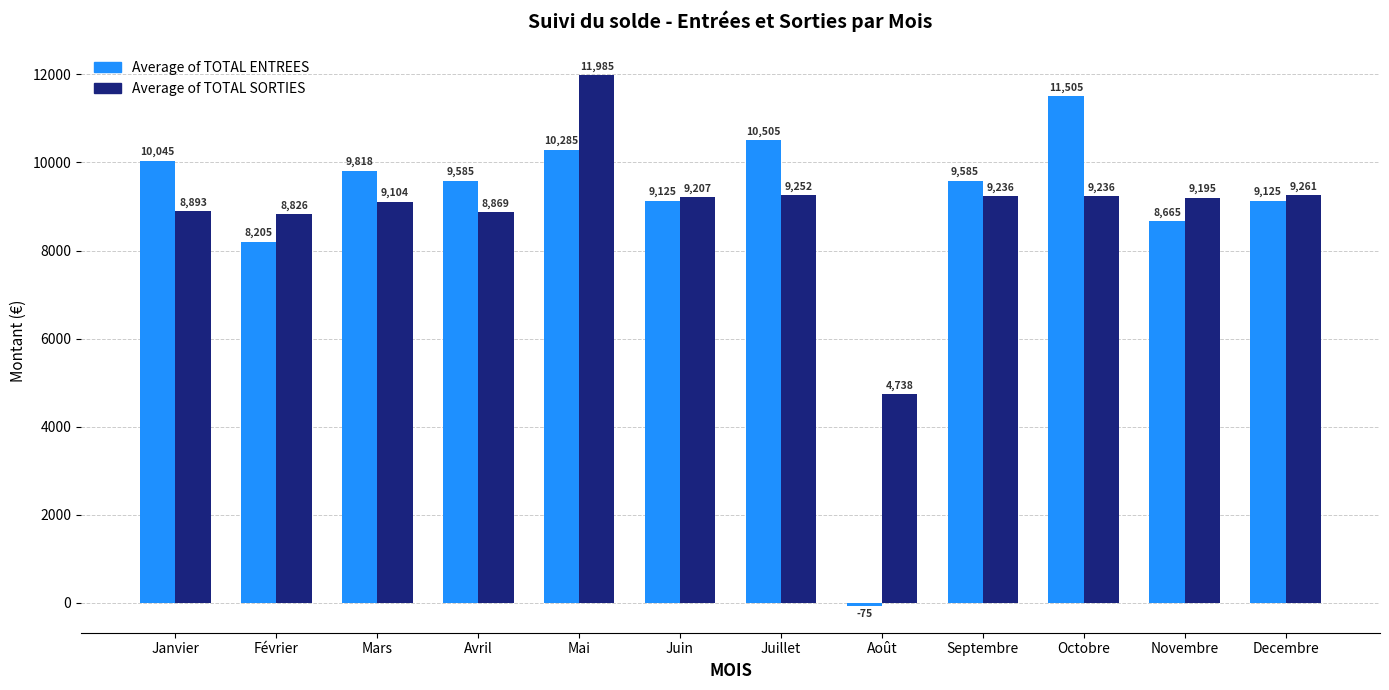

Which label corresponds to the largest value in the chart?

Mai